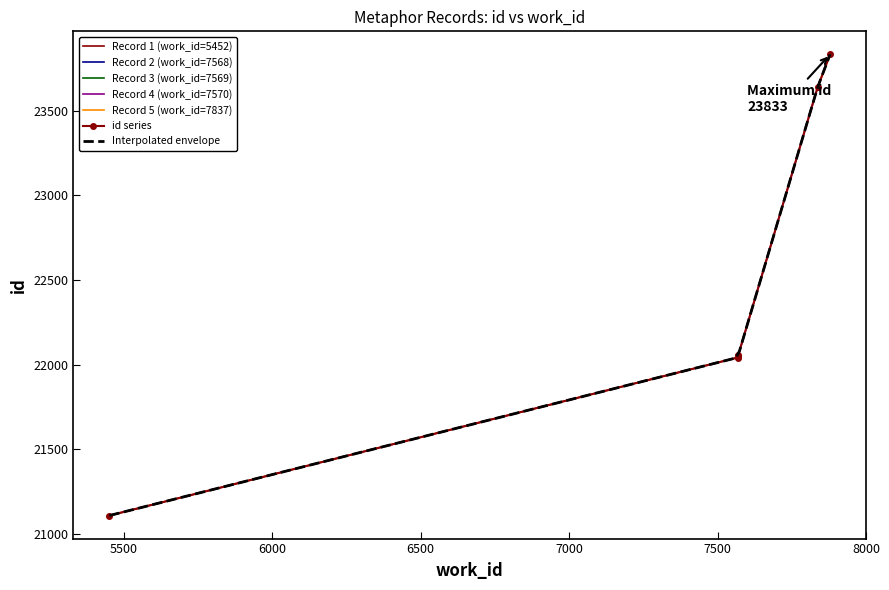

Is it true that the value at 7879 is 5340?

False